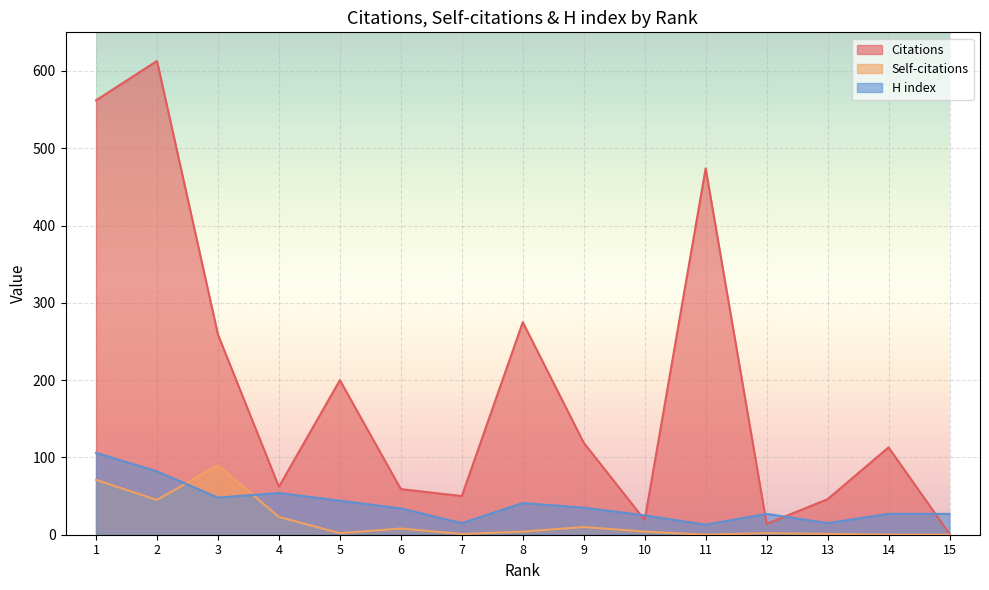

Reading left to right, list all the values displayed in this chart.

Citations: 562	613	259	62	200	59	50	275	119	19	474	14	46	113	1
Self-citations: 71	45	90	23	2	8	1	4	10	4	0	2	1	0	0
H index: 106	82	48	54	44	34	15	41	35	25	13	27	15	27	27